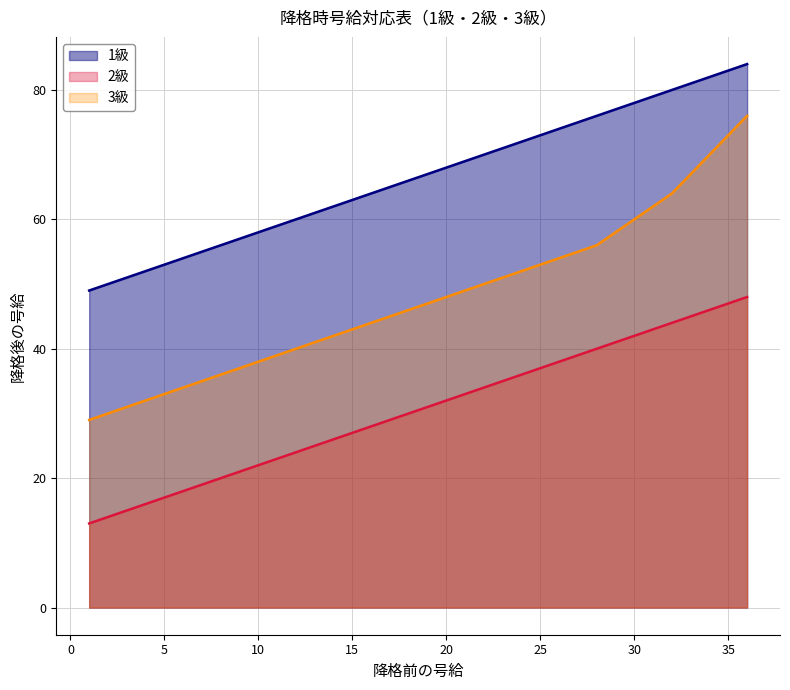

How many lines are shown in the chart?

3